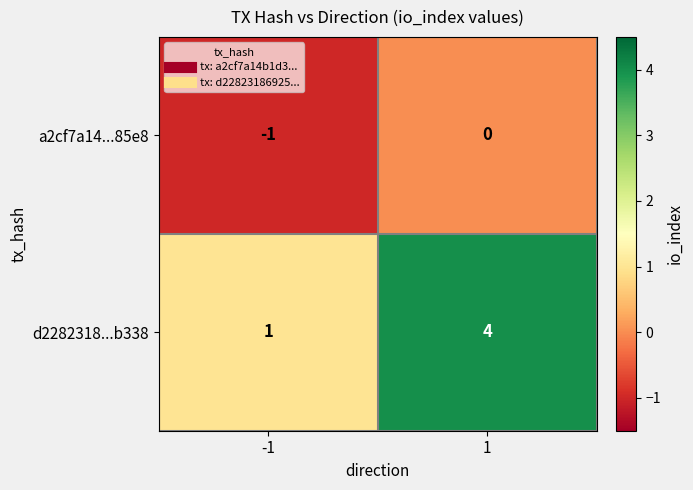

Reading left to right, what are all the values shown in this chart?

a2cf7a14...85e8: -1=-1	1=0
d2282318...b338: -1=1	1=4